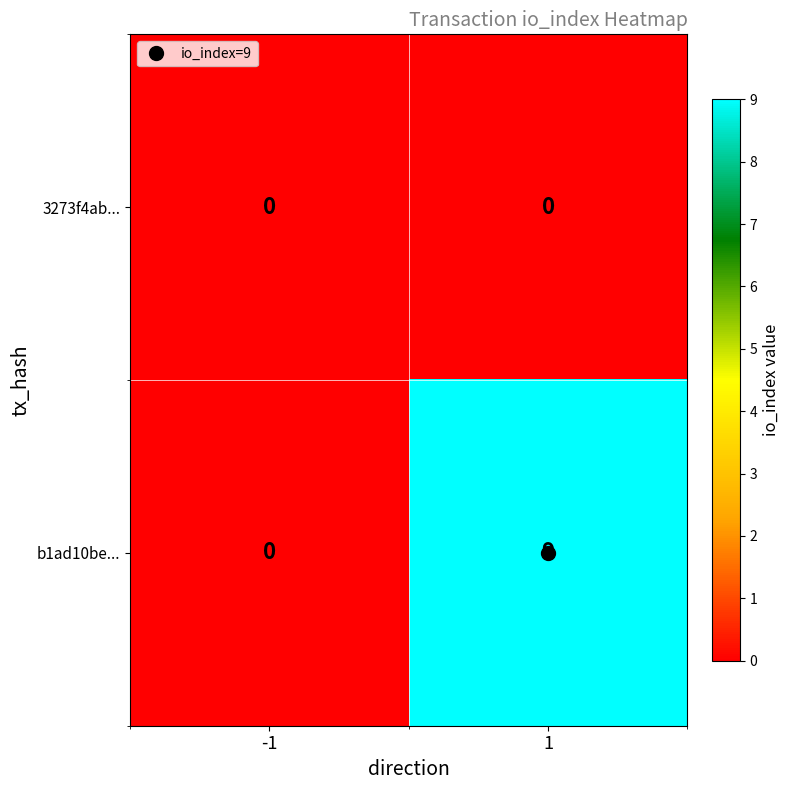

Between -1 and 1, which series saw the biggest shift?

b1ad10be...